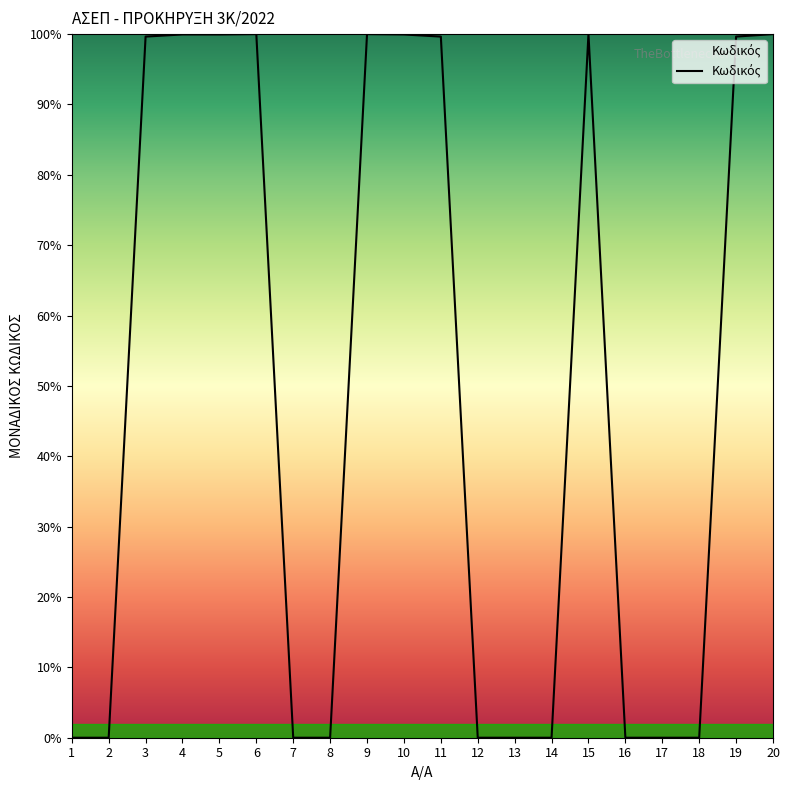

Approximately how many times larger is the value at 6 compared to 5?

1.0